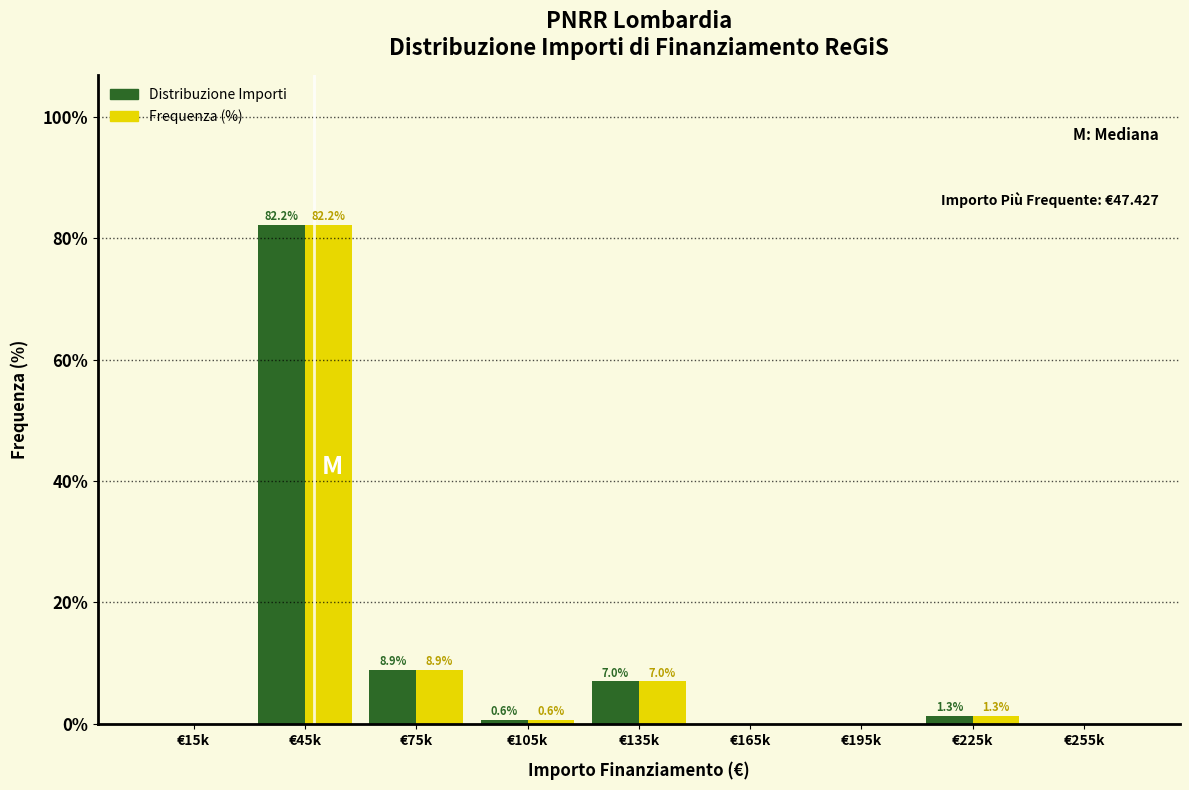

Reading left to right, extract all data points from this chart.

Distribuzione Importi: €15k=0.0	€45k=82.2	€75k=8.9	€105k=0.6	€135k=7.0	€165k=0.0	€195k=0.0	€225k=1.3	€255k=0.0
Frequenza (%): €15k=0.0	€45k=82.2	€75k=8.9	€105k=0.6	€135k=7.0	€165k=0.0	€195k=0.0	€225k=1.3	€255k=0.0